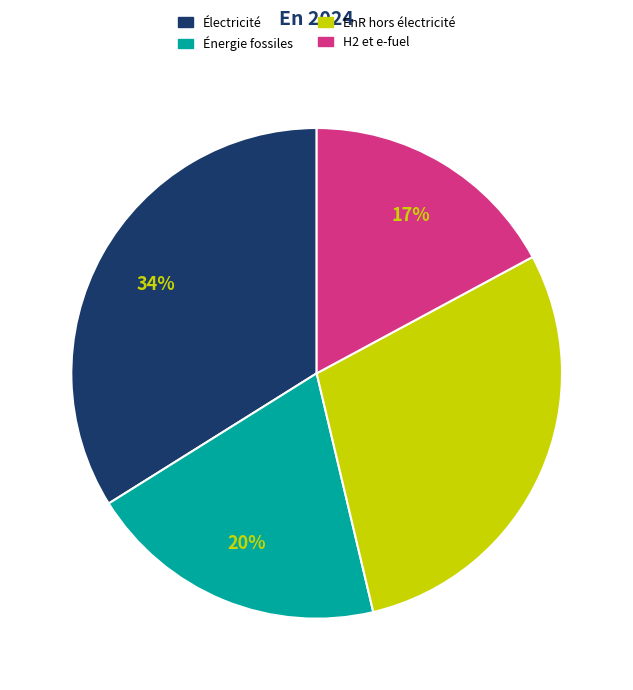

To the nearest percent, what is the average slice percentage?

25%